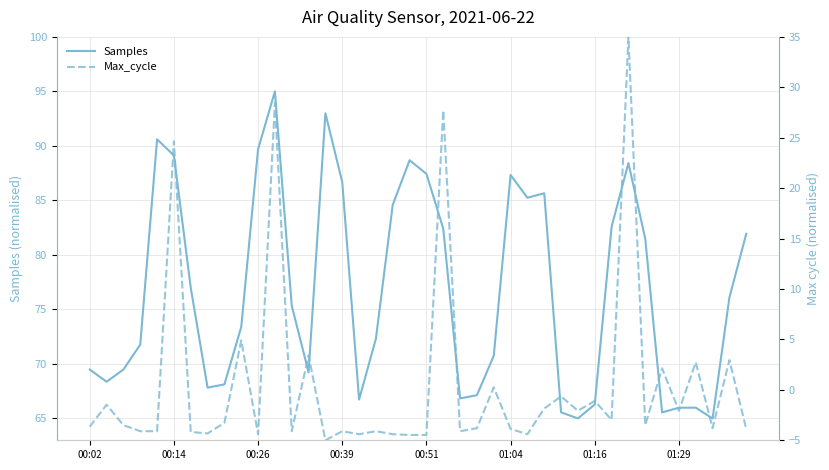

True or false: Samples has a value of 89.1 at 00:14.

True